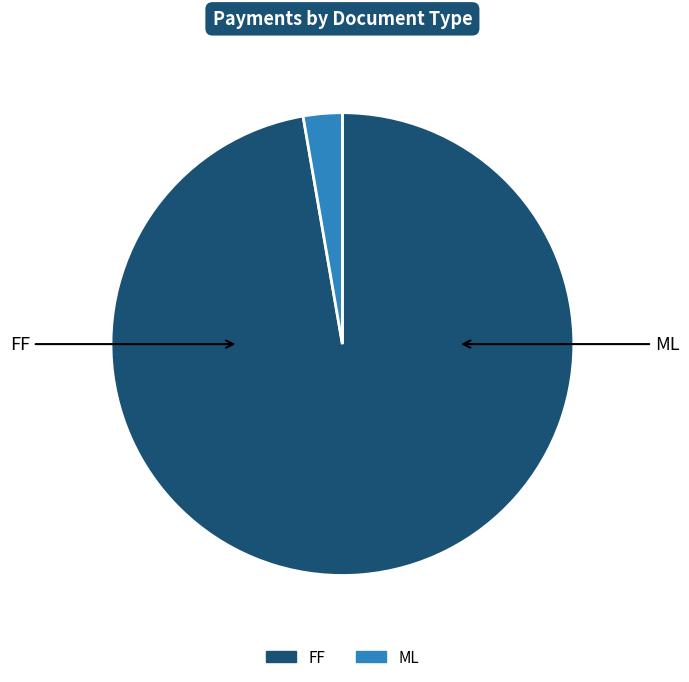

Is the sum of FF and ML greater than half?

Yes